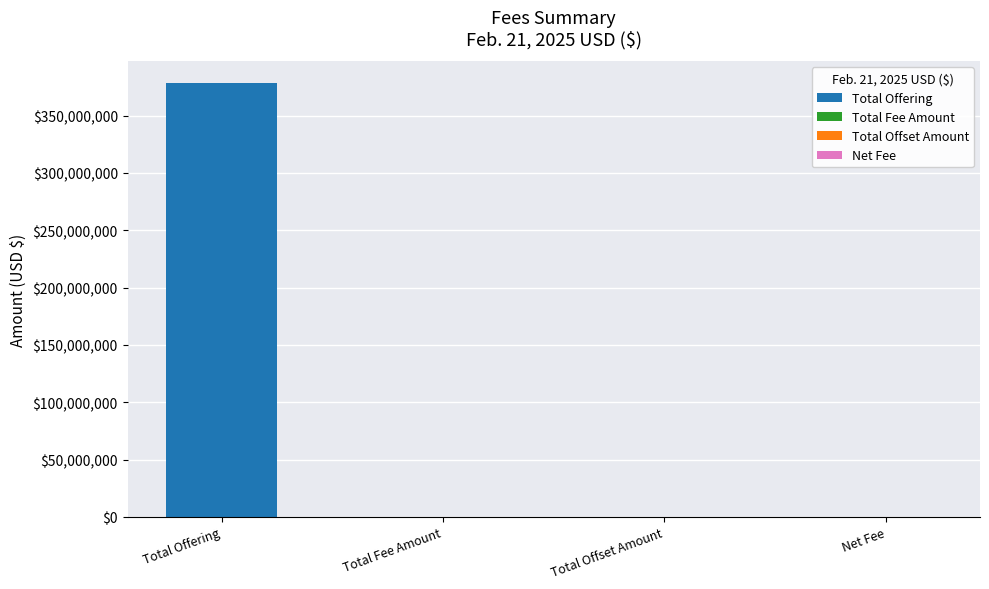

What is the value of the 2nd bar from the left?

57952.2